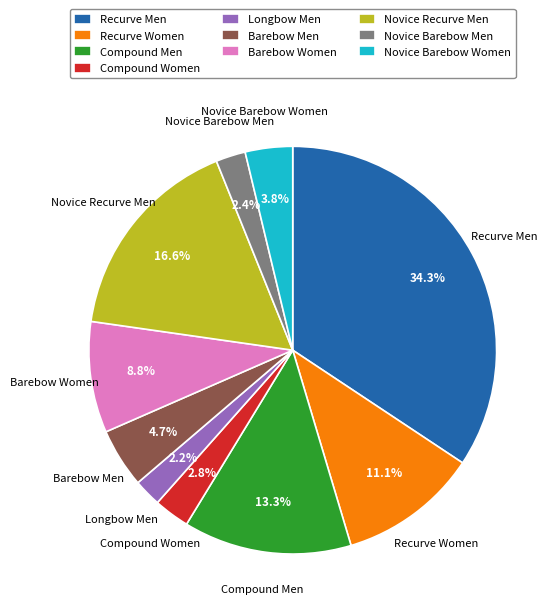

To the nearest percent, what is the average slice percentage?

10%